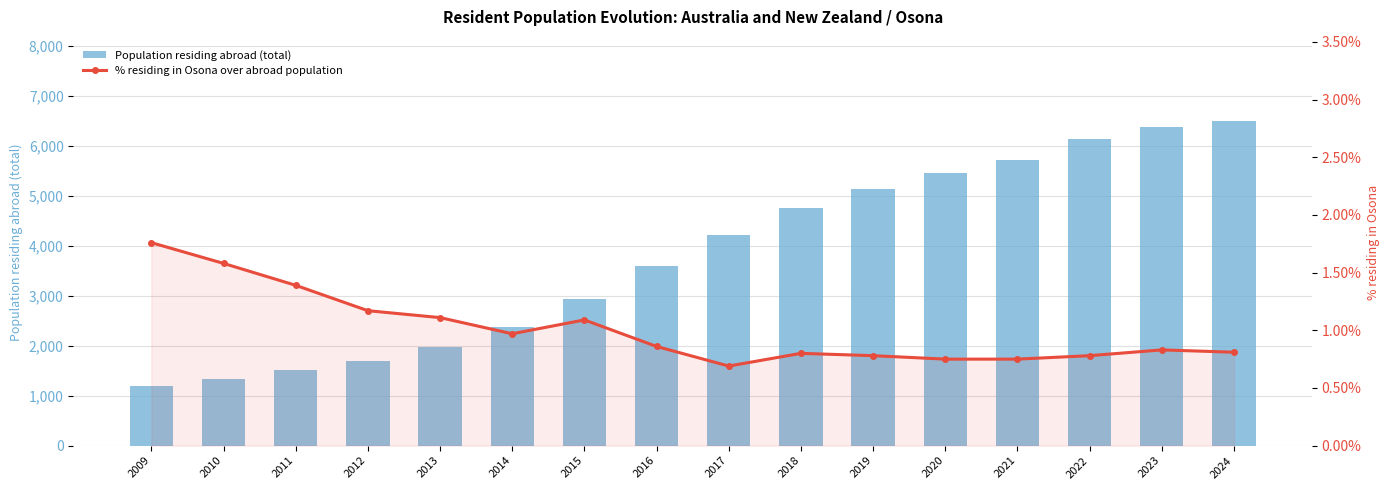

Which series has the largest total across all categories?

Population residing abroad (total)